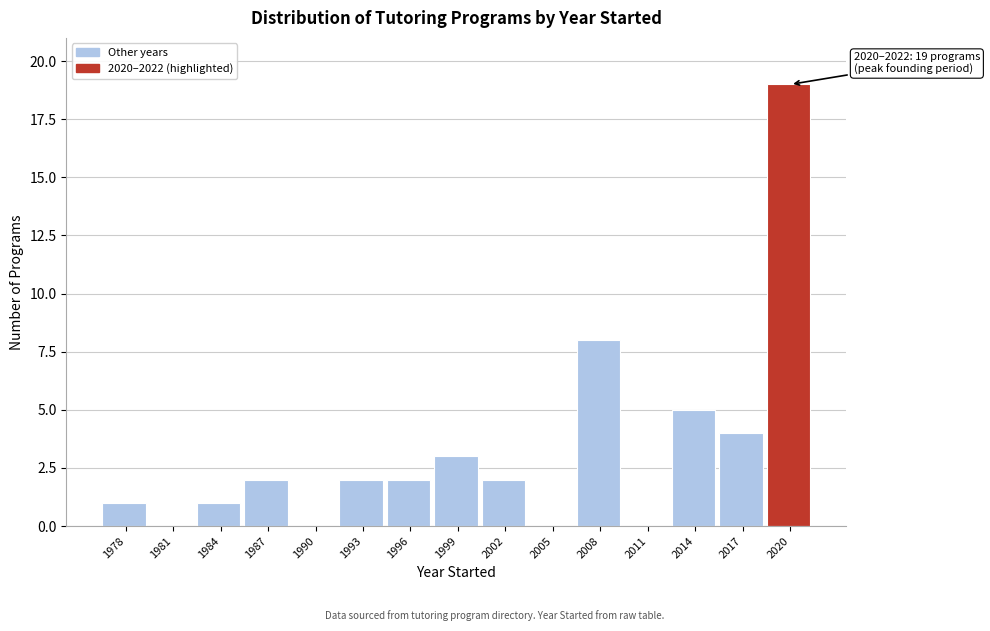

Reading left to right, transcribe all the data shown in this chart.

1978=1	1981=0	1984=1	1987=2	1990=0	1993=2	1996=2	1999=3	2002=2	2005=0	2008=8	2011=0	2014=5	2017=4	2020=19